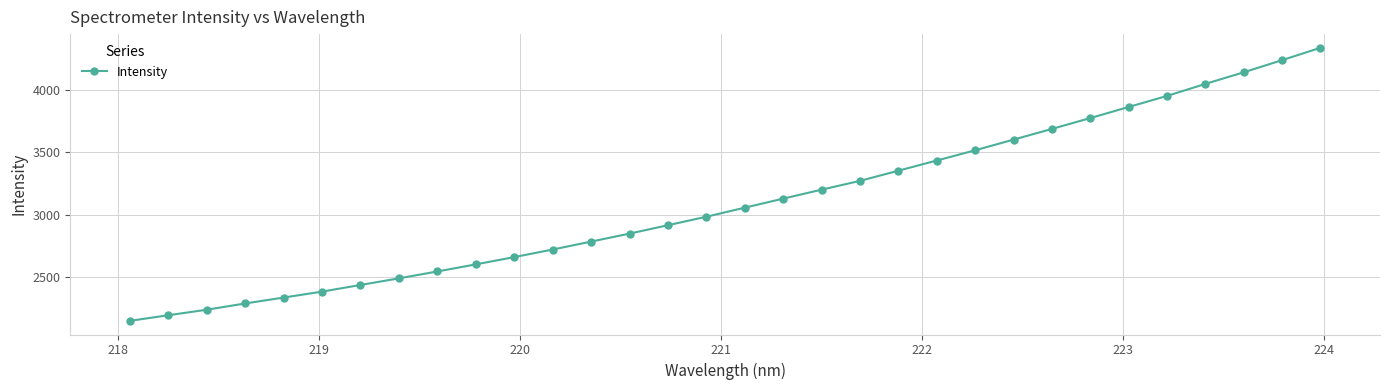

Count the number of values greater than 3056.

16